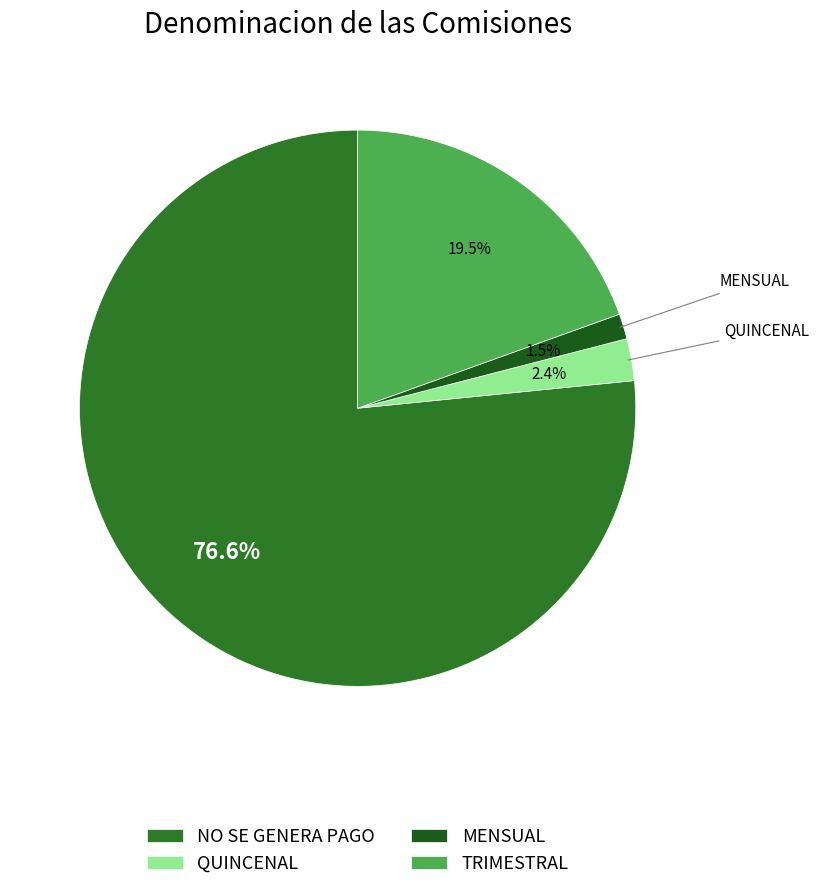

To the nearest percent, what portion does TRIMESTRAL represent?

20%